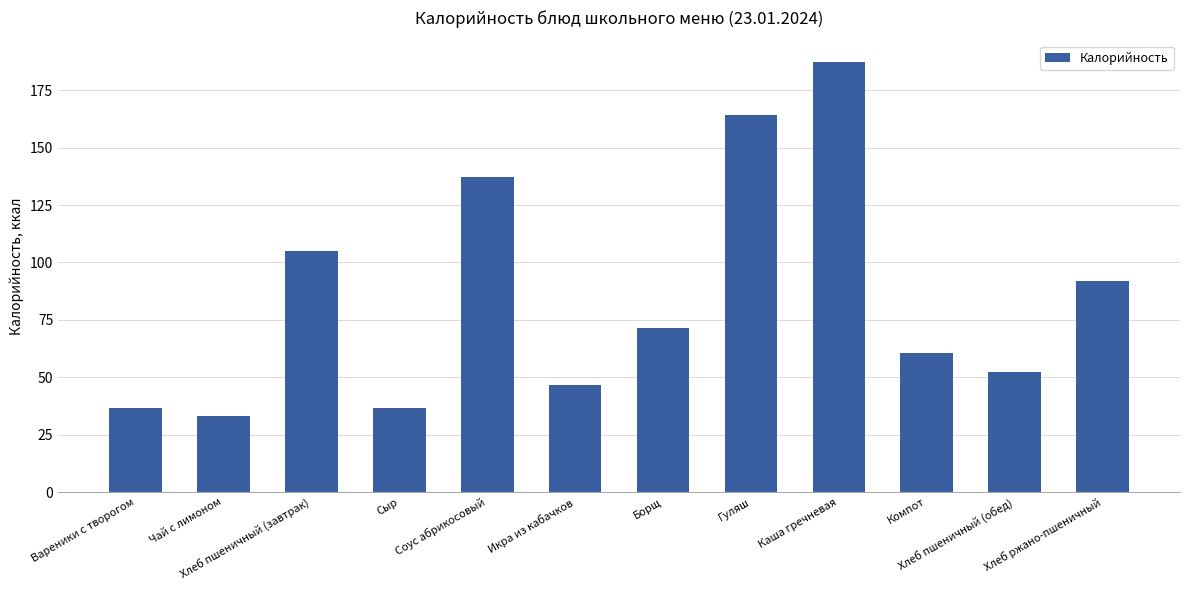

What is the difference between the maximum and minimum values?

154.1